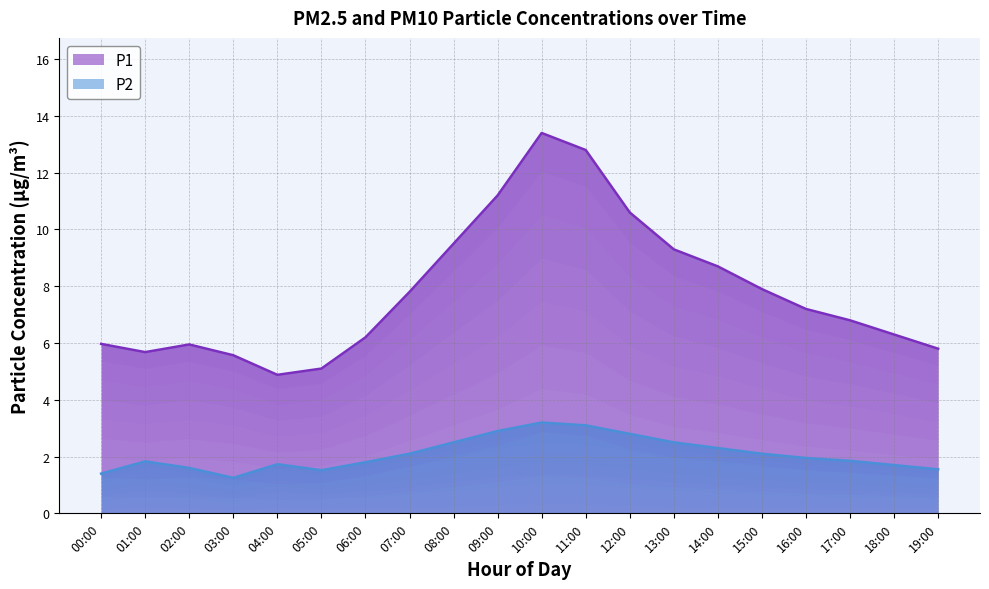

What are all the series names shown in the legend?

P1, P2